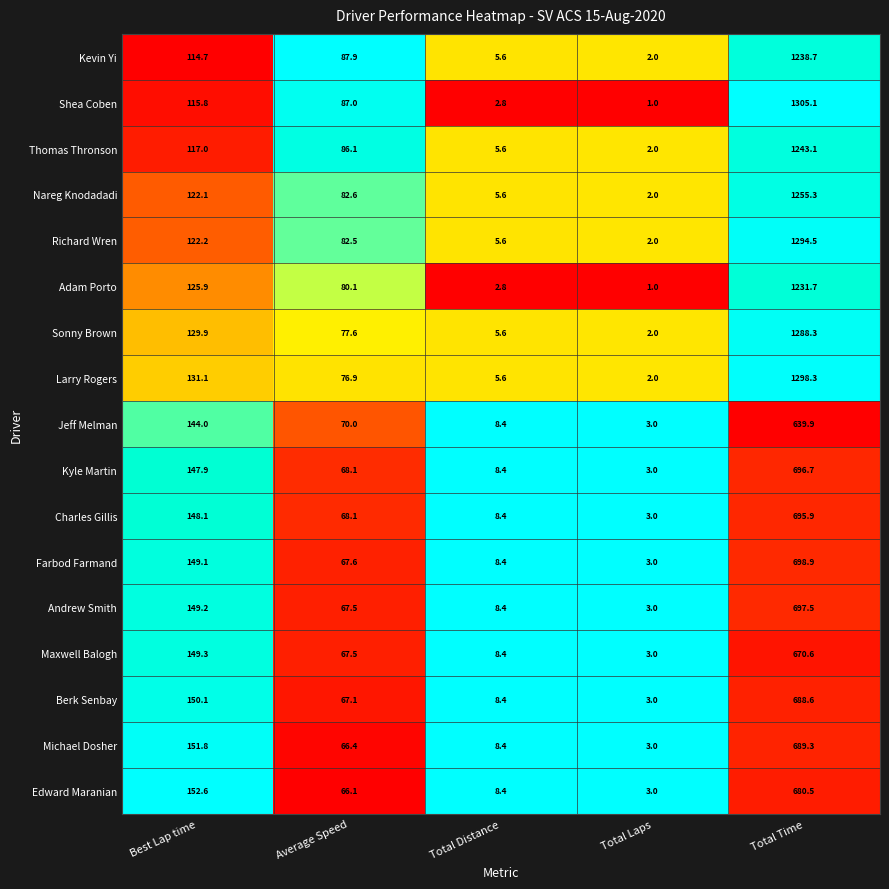

At which label does Andrew Smith first exceed 67?

Best Lap time